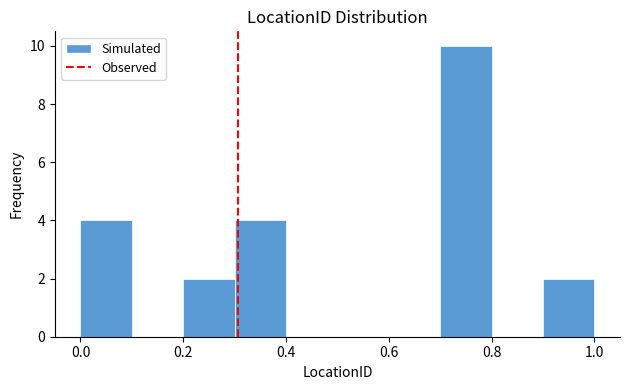

Which range on the x-axis has the tallest bar?

0.7 to 0.8